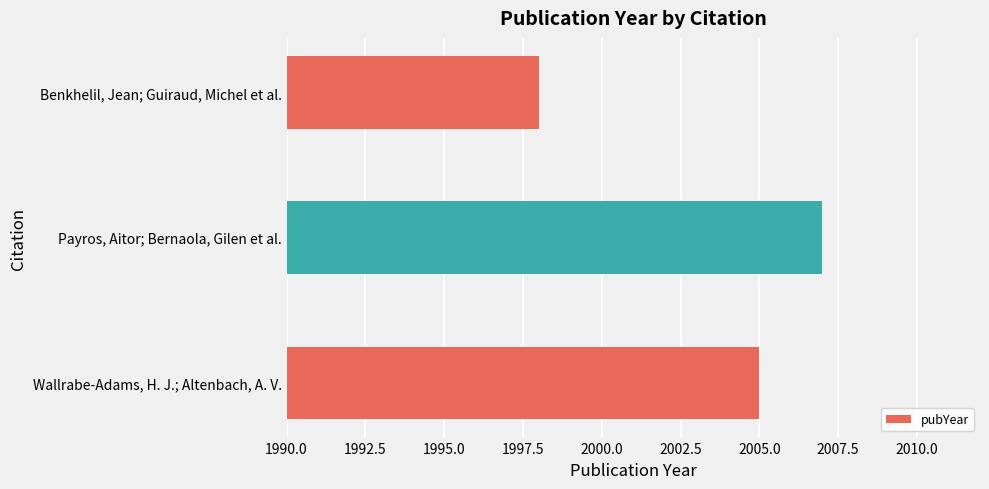

Which has a higher value, Wallrabe-Adams, H. J.; Altenbach, A. V. or Payros, Aitor; Bernaola, Gilen et al.?

Payros, Aitor; Bernaola, Gilen et al.